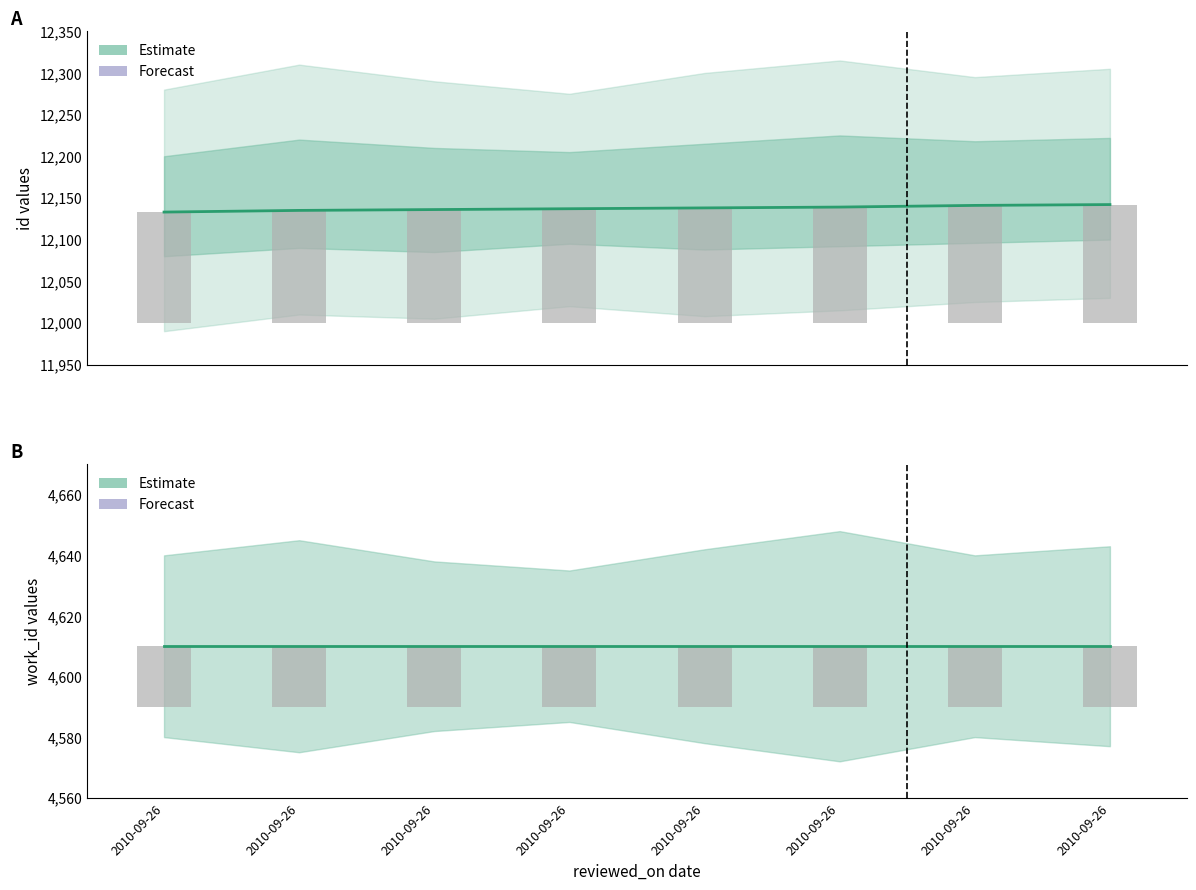

What is the spread (max minus min) of values at 2010-09-26?

7523